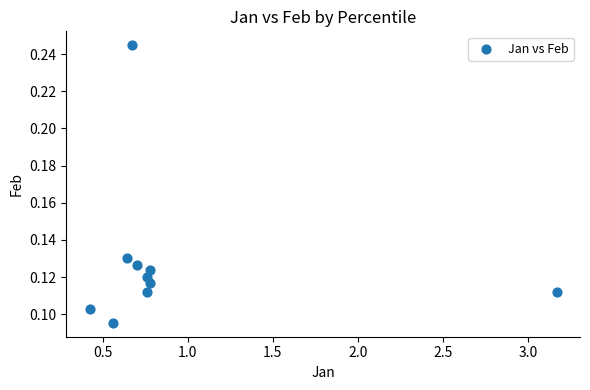

What is the range of X values (max minus min)?

2.7